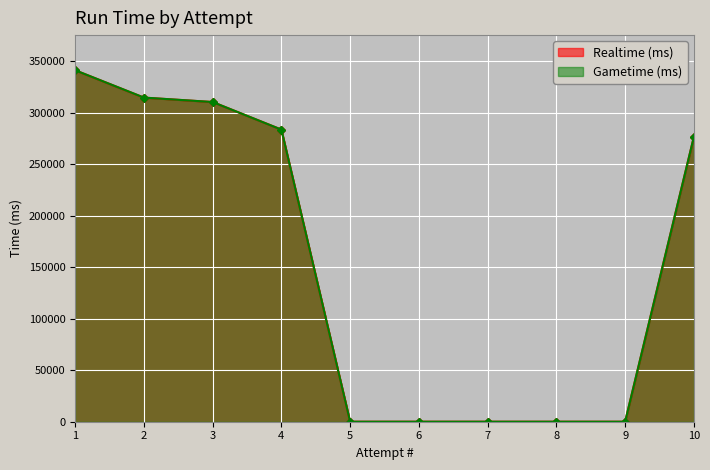

Reading left to right, list all the values displayed in this chart.

Realtime (ms): 1=341485	2=314882	3=310621	4=283827	5=0	6=0	7=0	8=0	9=0	10=276814
Gametime (ms): 1=341485	2=314942	3=310612	4=283807	5=0	6=0	7=0	8=0	9=0	10=276802